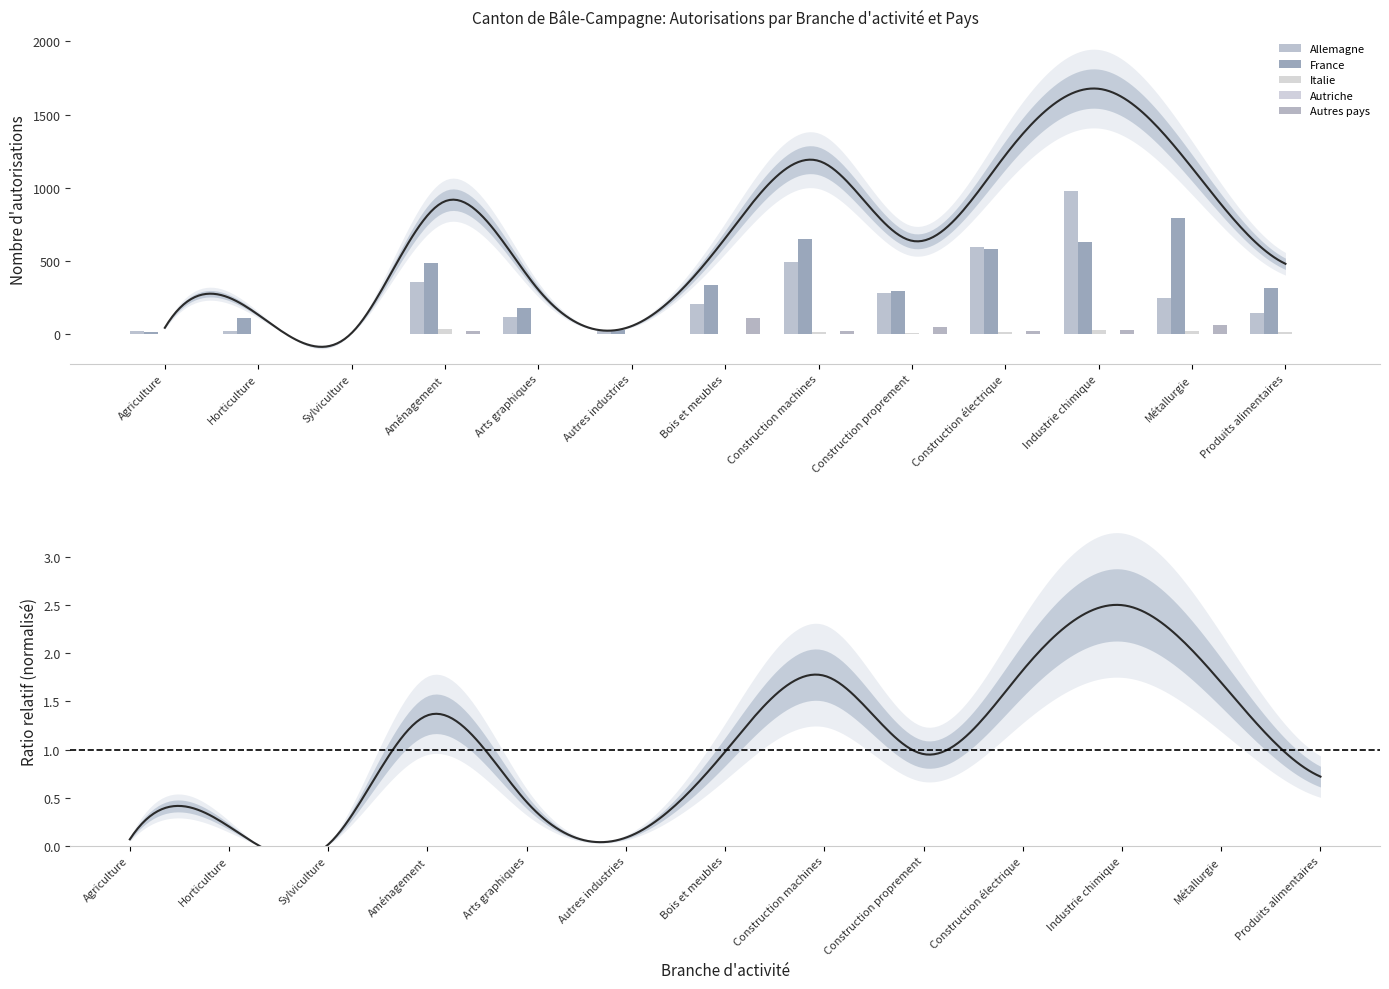

At how many categories does at least one series exceed 791?

2